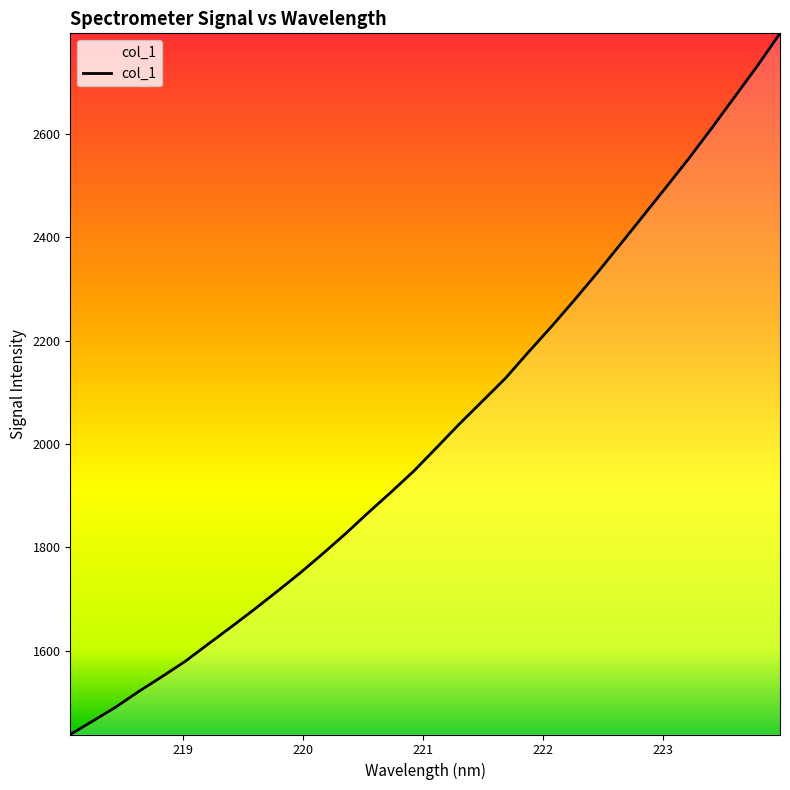

Count the number of data series in this chart.

1